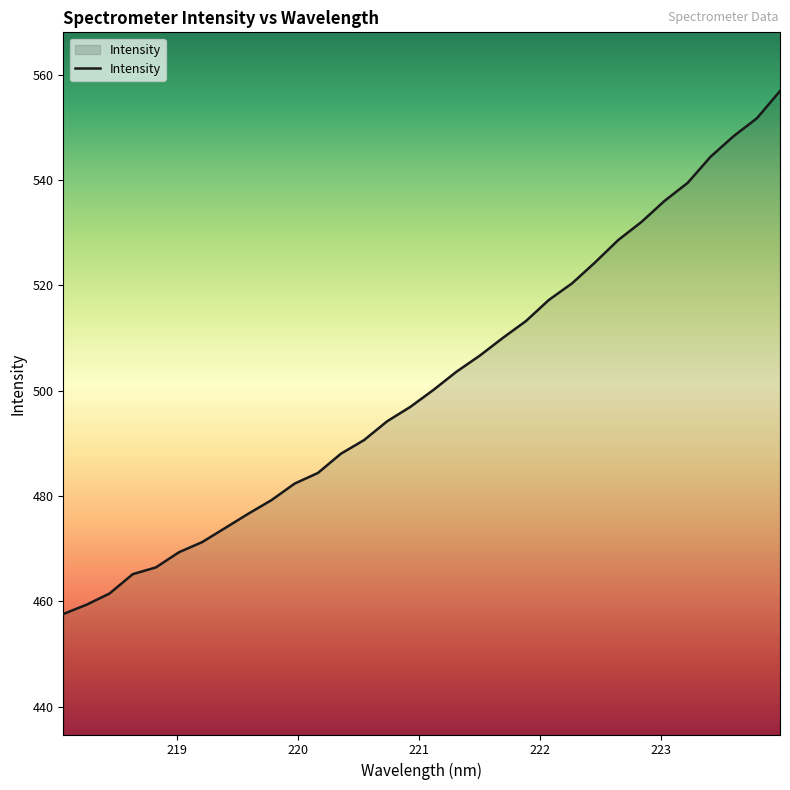

What is the minimum value shown in the chart?

457.6